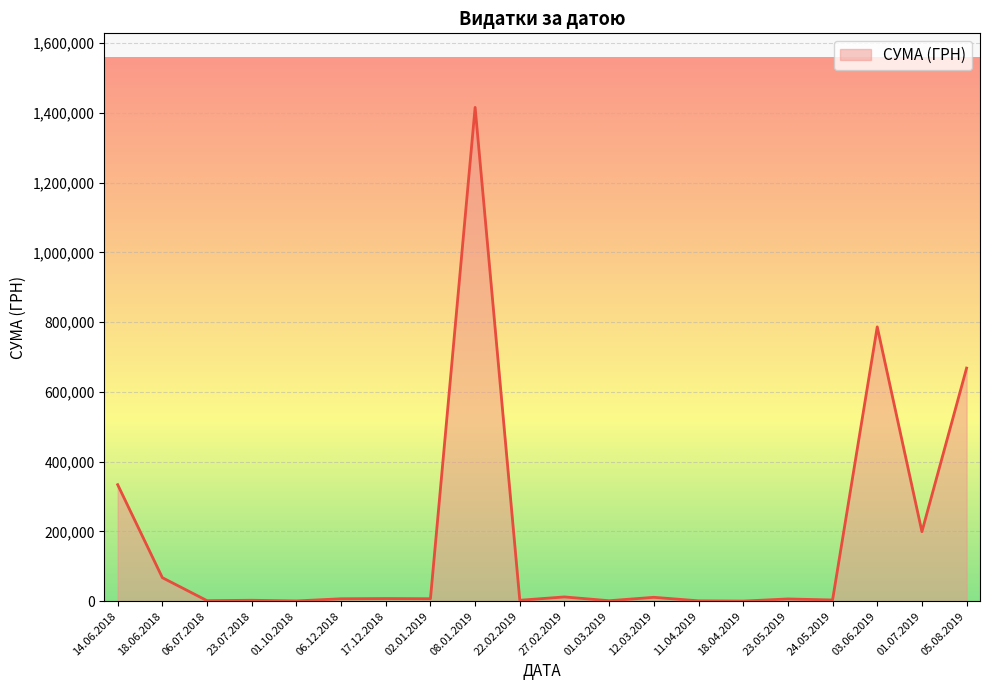

At which label is the value closest to 707821?

05.08.2019